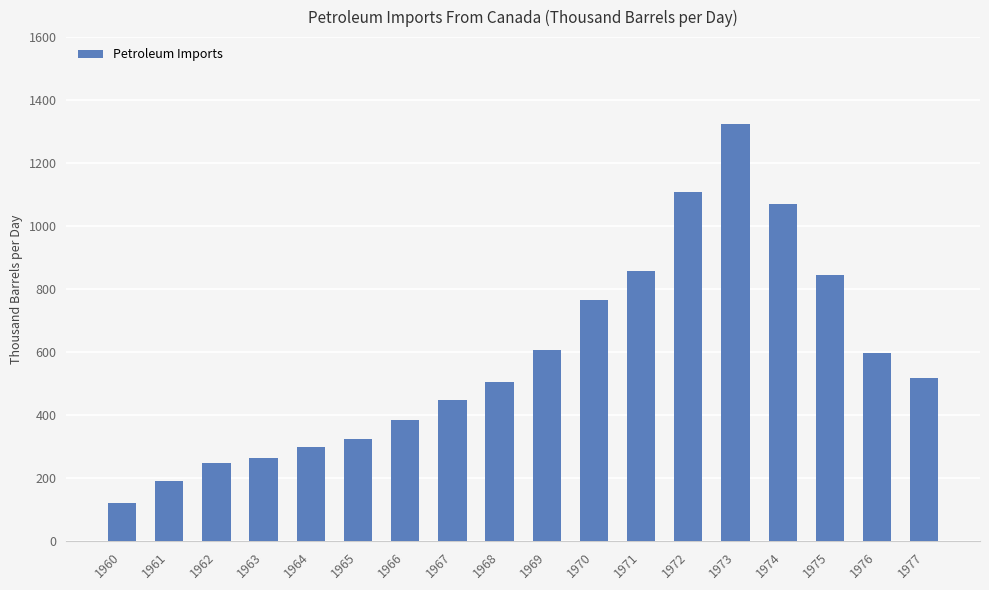

The value at 1971 is 1288.5. True or false?

False